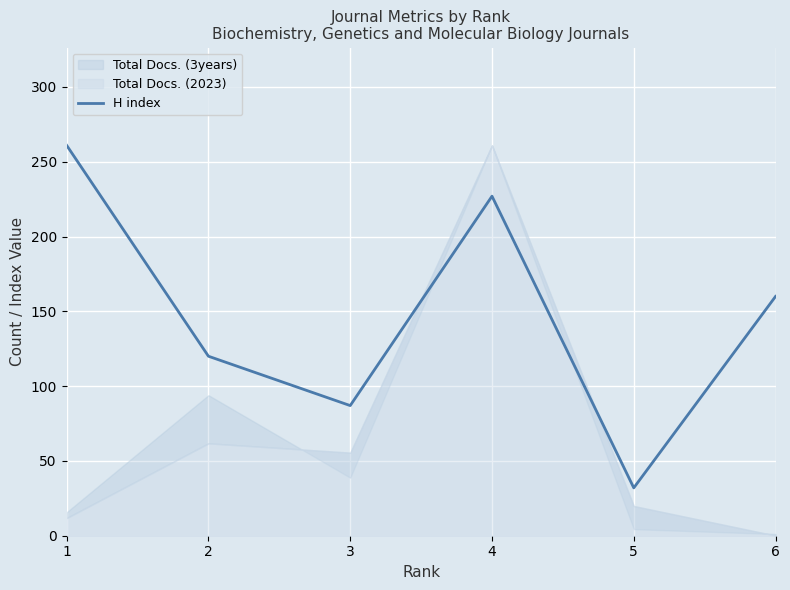

How many interior local valleys (lower than both neighbors) does the data have?

2